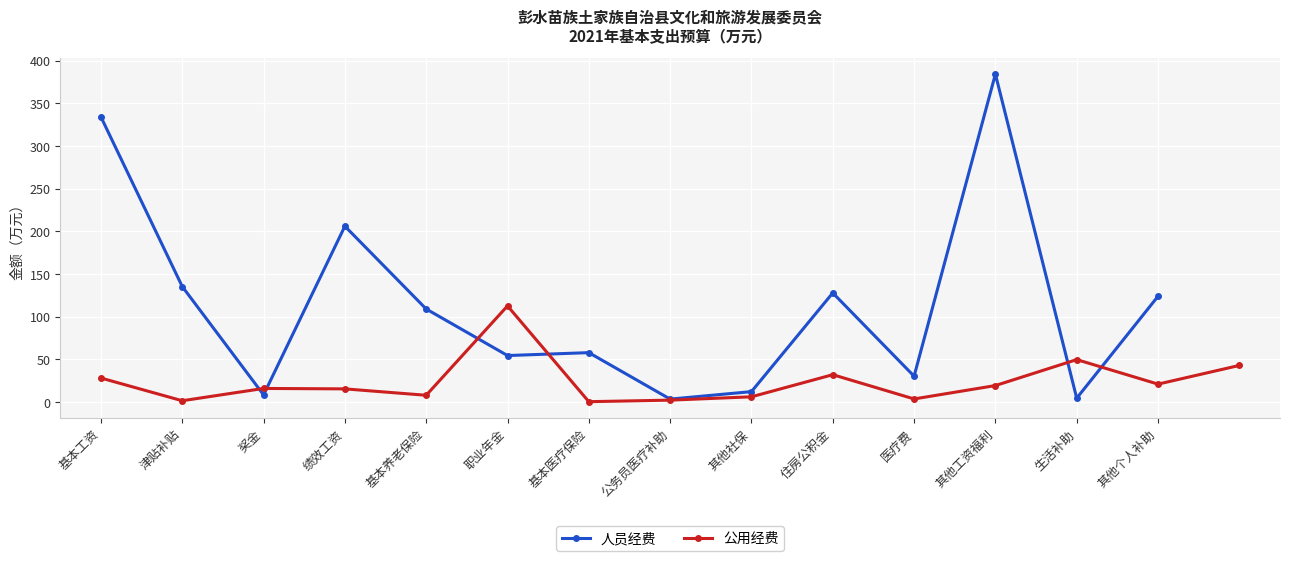

The value at 其他个人补助 is 67.1. True or false?

False